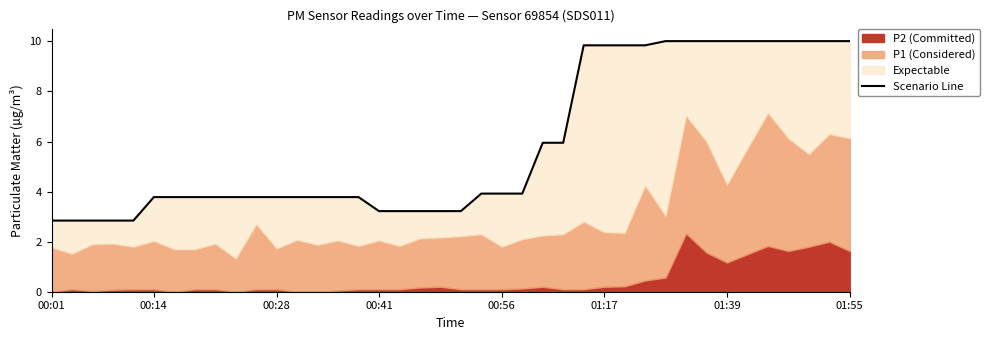

How many values exceed 3?

35